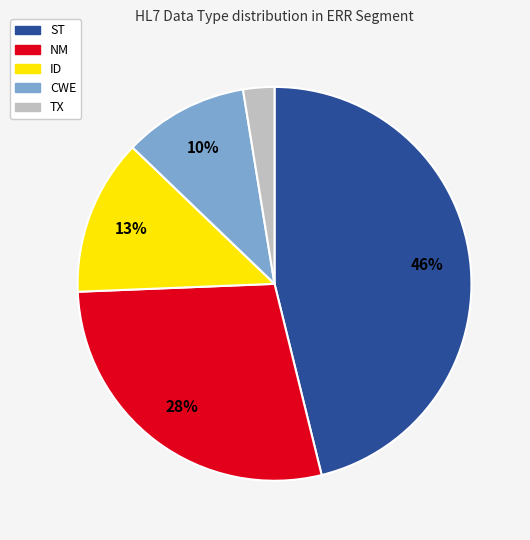

How many slices are in this pie chart?

5